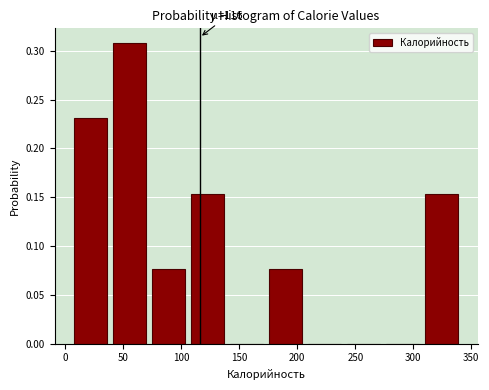

Over which range of the x-axis is the bar tallest?

40 to 75